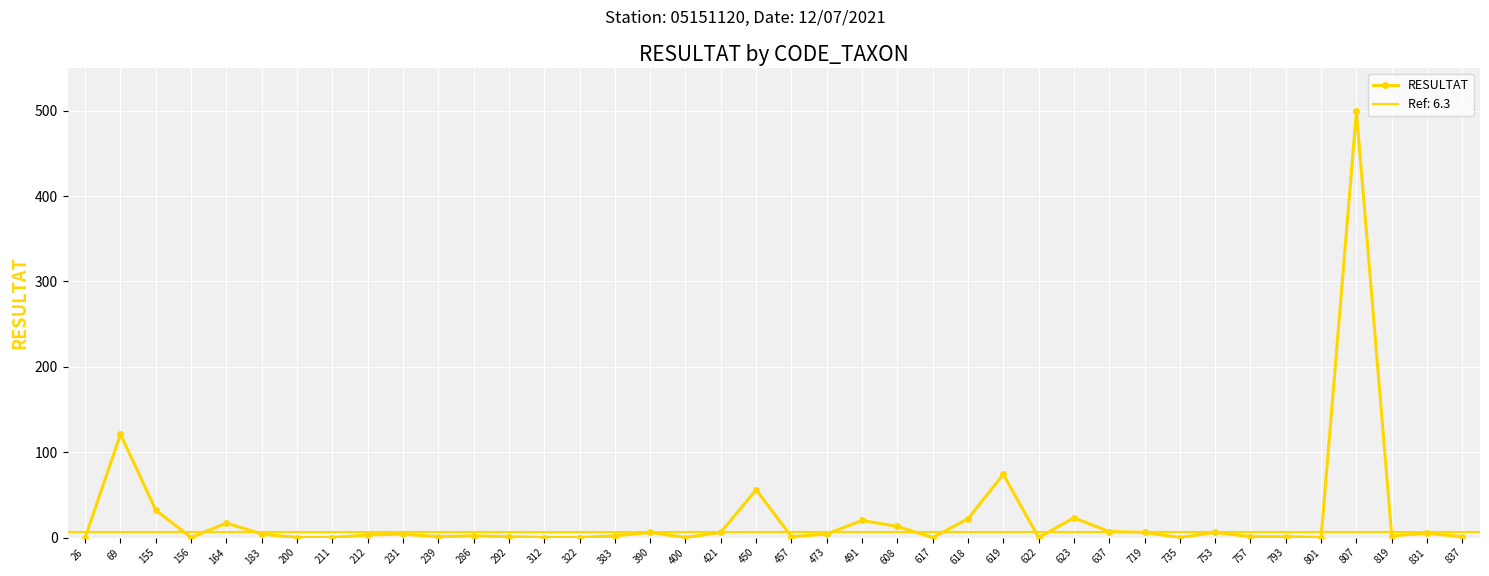

True or false: the data shows 0 at 211.

True